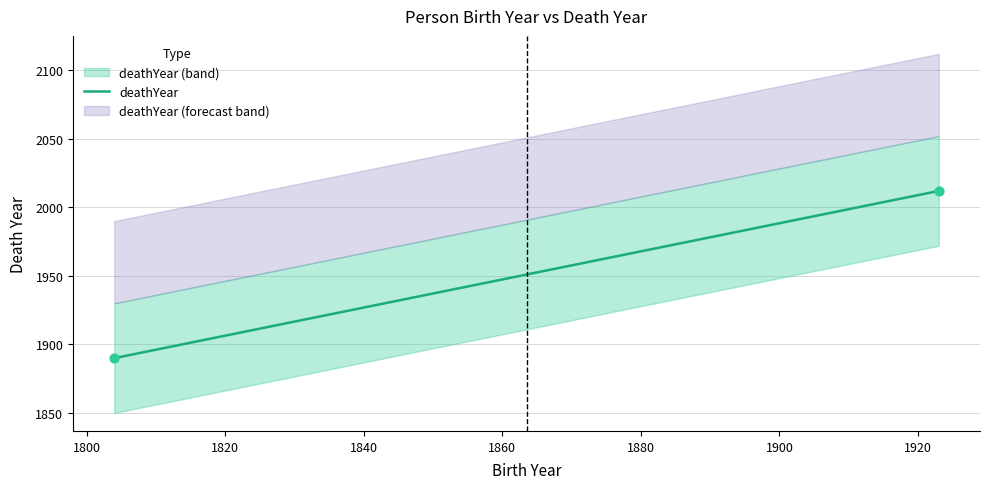

What is the change in value from S. Sulzer (1804) to B. Shur (1923)?

+122